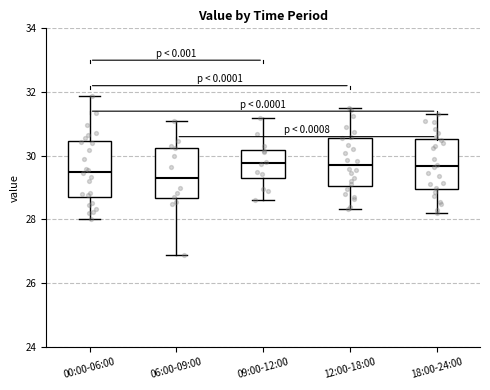

Reading left to right, transcribe this box plot: for each box, give where its median line is, the range the box spans, and where its two whiskers end, as read against the y-axis. The values are not printed on the chart, so give them approximately, as read against the axis.

00:00-06:00: median 29.6, box 28.8 to 30.4, whiskers 28.0 to 31.8
06:00-09:00: median 29.4, box 28.6 to 30.2, whiskers 27.0 to 31.2
09:00-12:00: median 29.8, box 29.4 to 30.2, whiskers 28.6 to 31.2
12:00-18:00: median 29.8, box 29.0 to 30.6, whiskers 28.4 to 31.6
18:00-24:00: median 29.6, box 29.0 to 30.6, whiskers 28.2 to 31.4